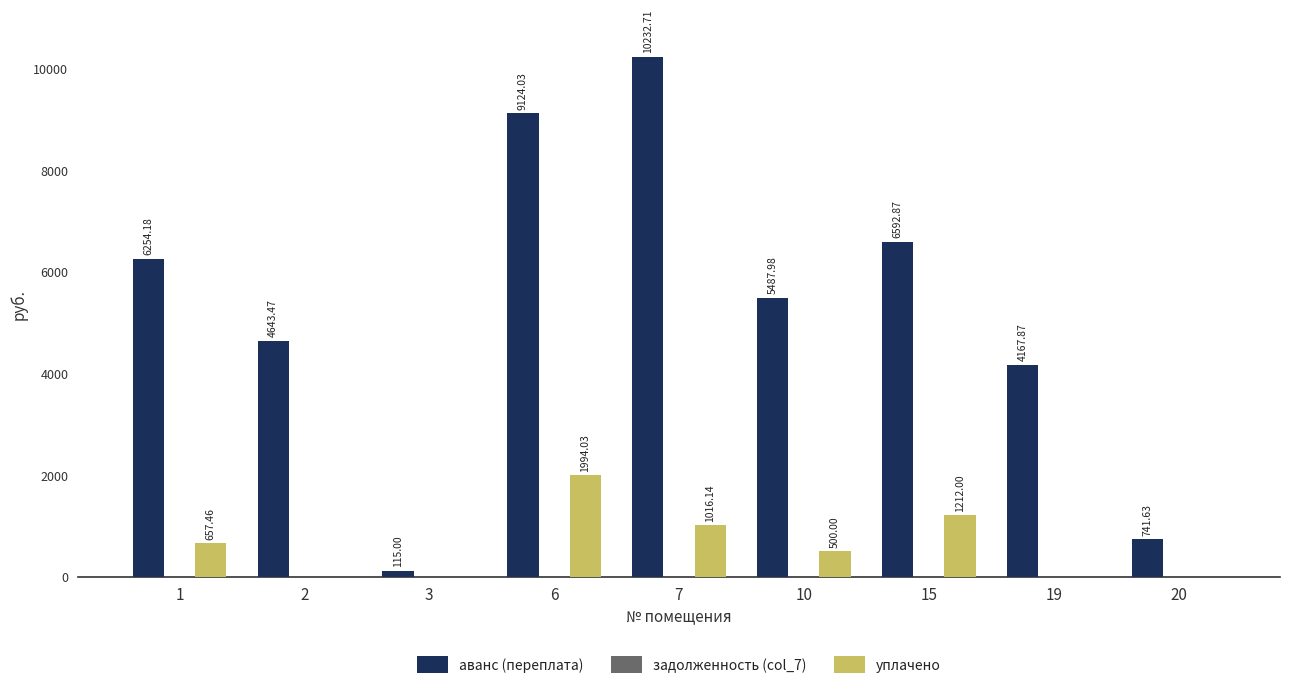

Is the value of аванс (переплата) at 19 greater than the value of уплачено at 6?

Yes